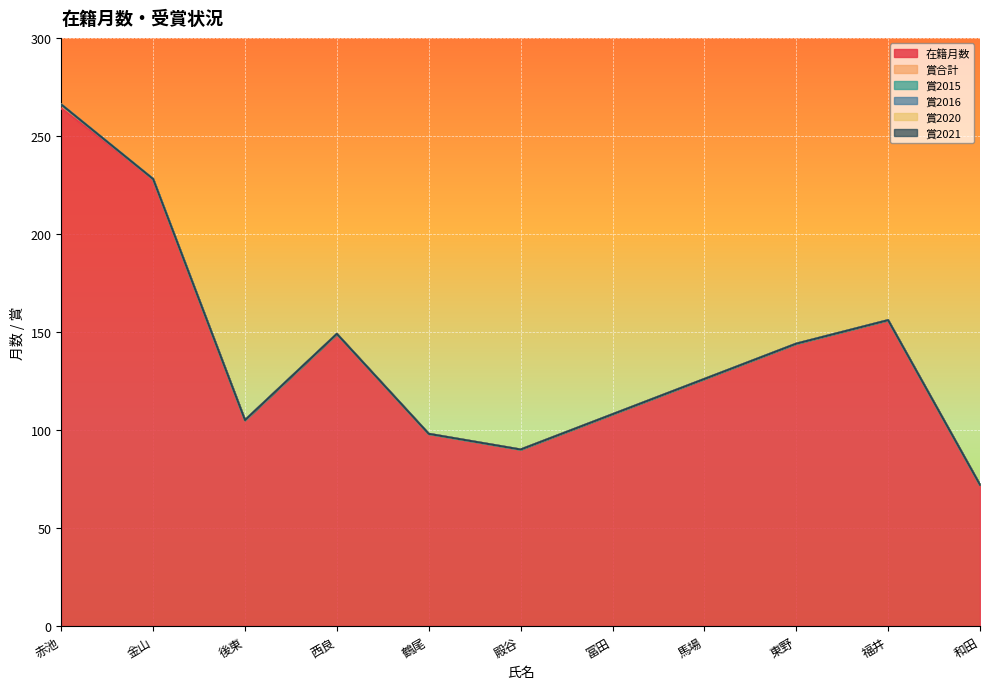

What is the difference between the highest and lowest values at 和田?

72